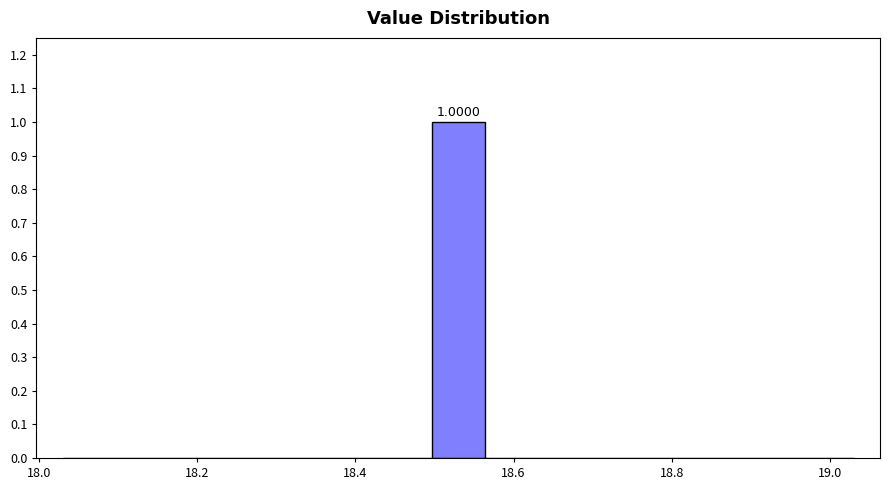

Read against the x-axis, roughly where is the centre of the tallest bar?

18.54